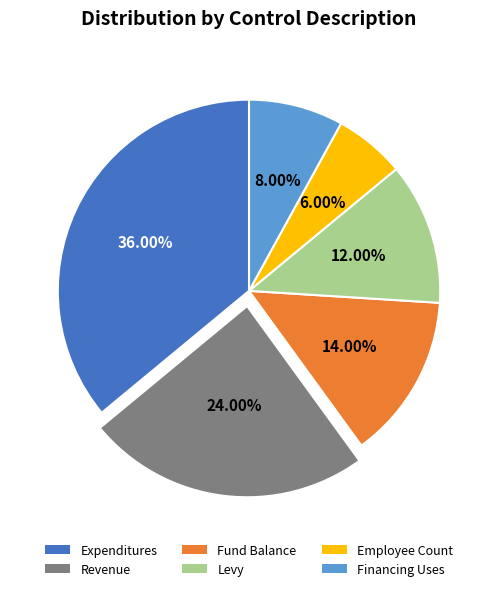

Rank the categories by value from highest to lowest.

Expenditures, Revenue, Fund Balance, Levy, Financing Uses, Employee Count